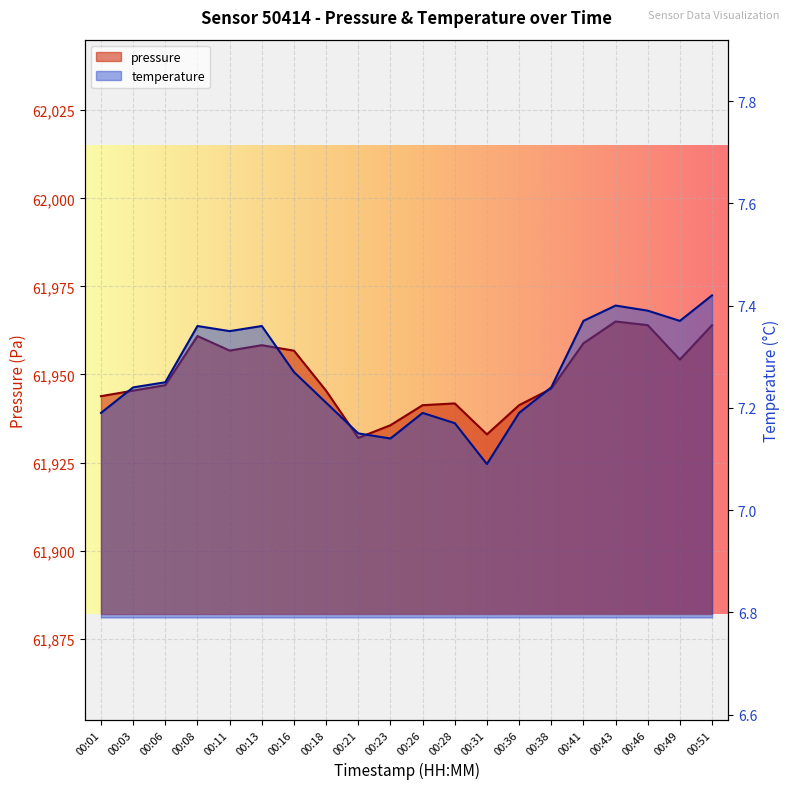

What is the difference between the maximum and second lowest values in the temperature series?

0.3